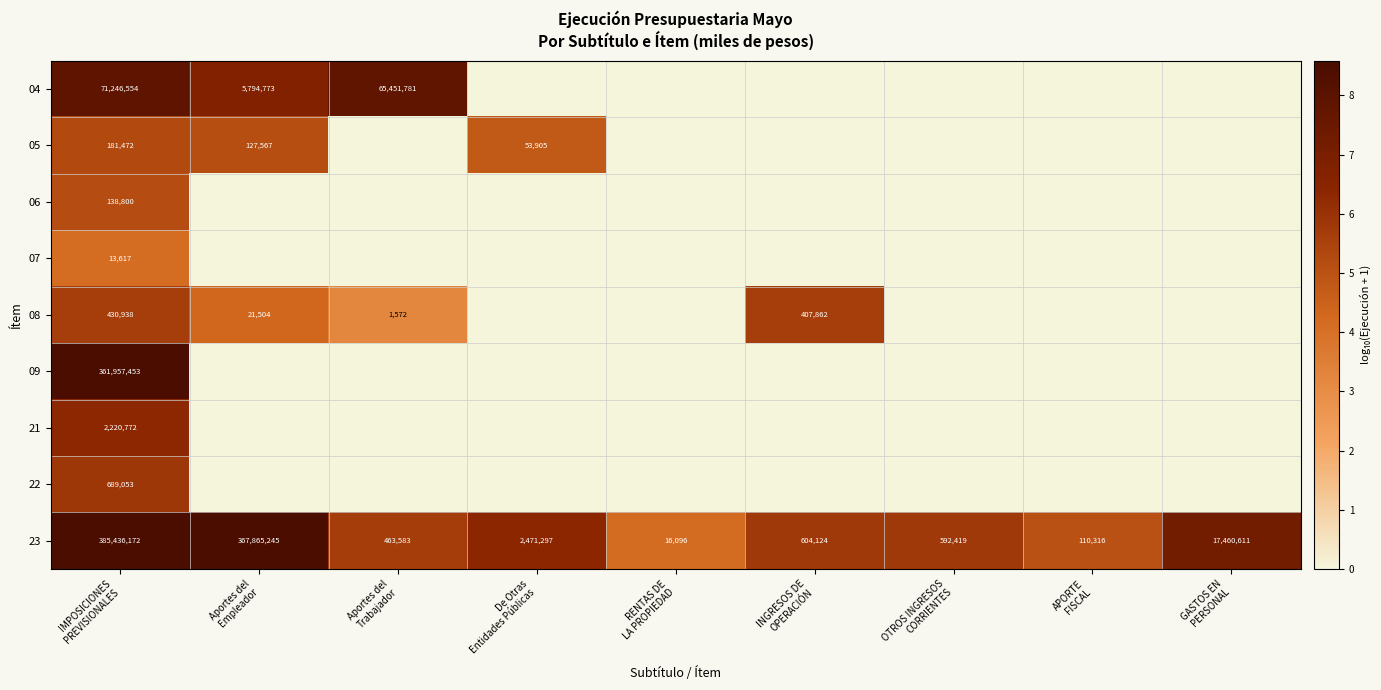

Where is 05 nearest to the value 2?

Aportes del Trabajador